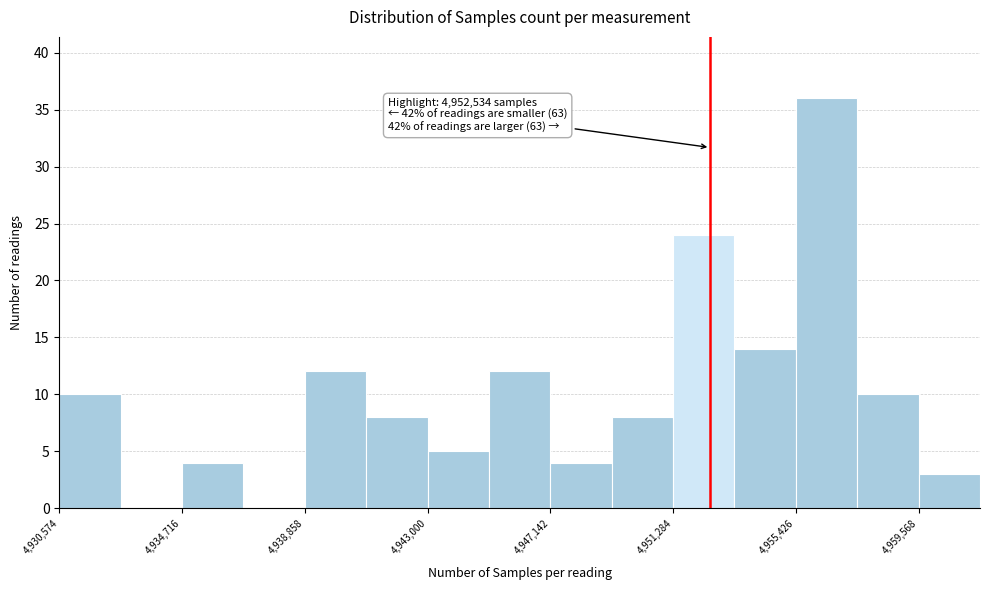

Which range on the x-axis has the tallest bar?

4955500 to 4957500